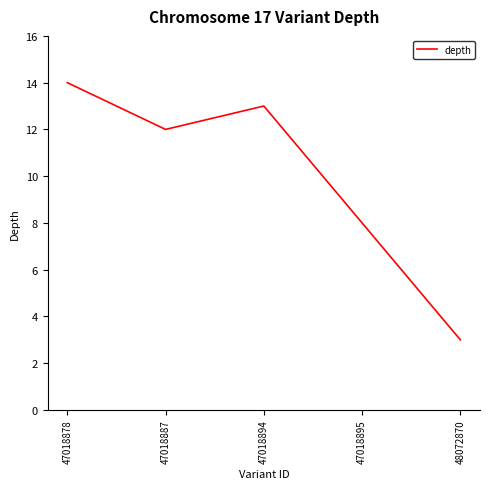

Where is the first local minimum?

47018887